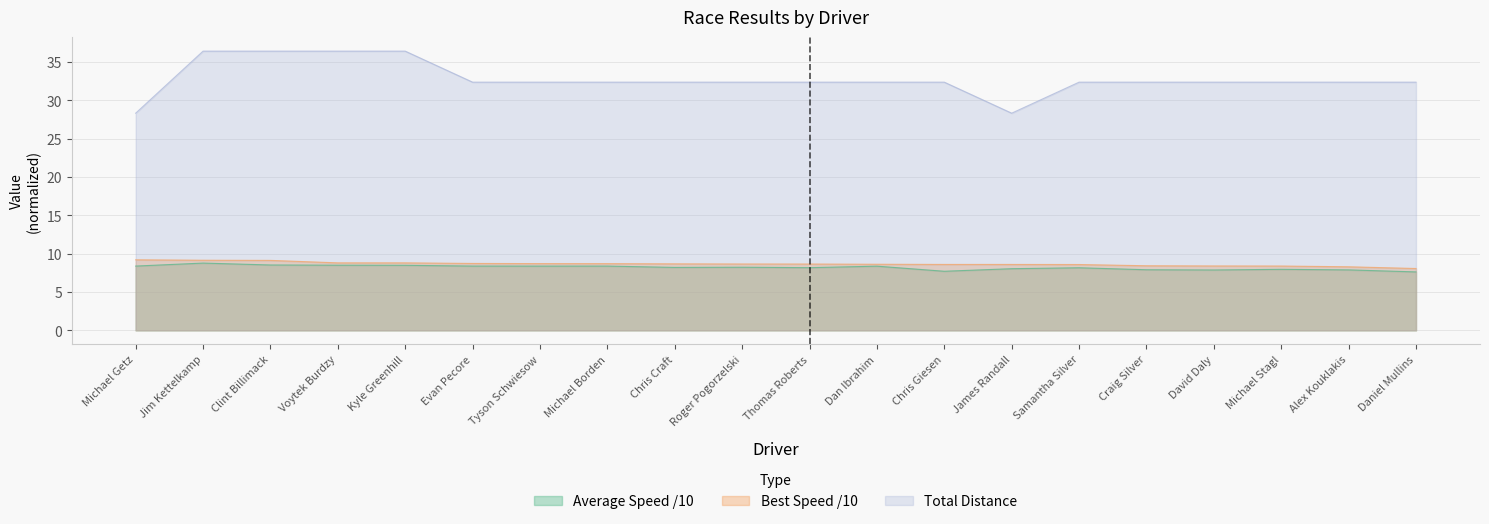

True or false: Average Speed and Best Lap time cross at least once.

False